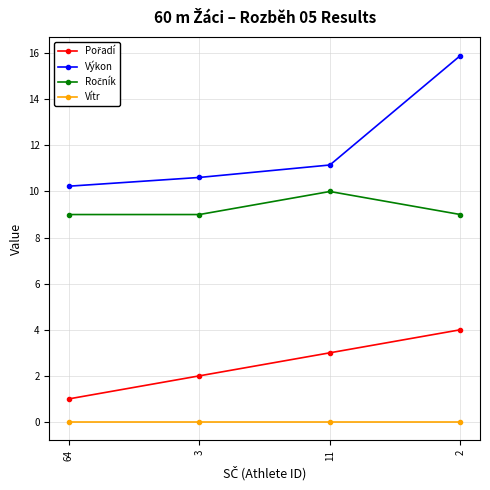

Which series has the largest range (max minus min)?

Výkon